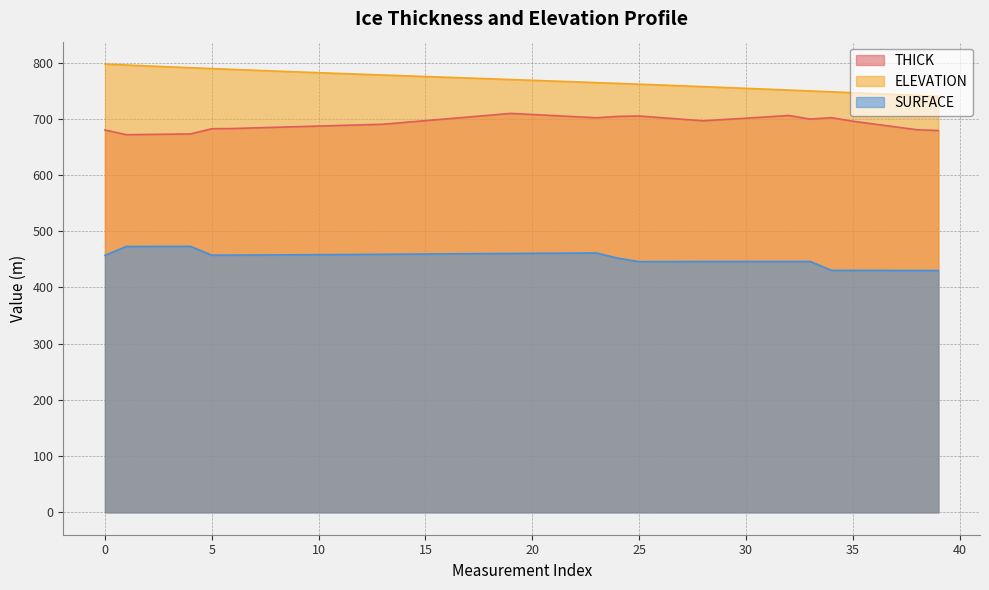

True or false: SURFACE and ELEVATION cross at least once.

False